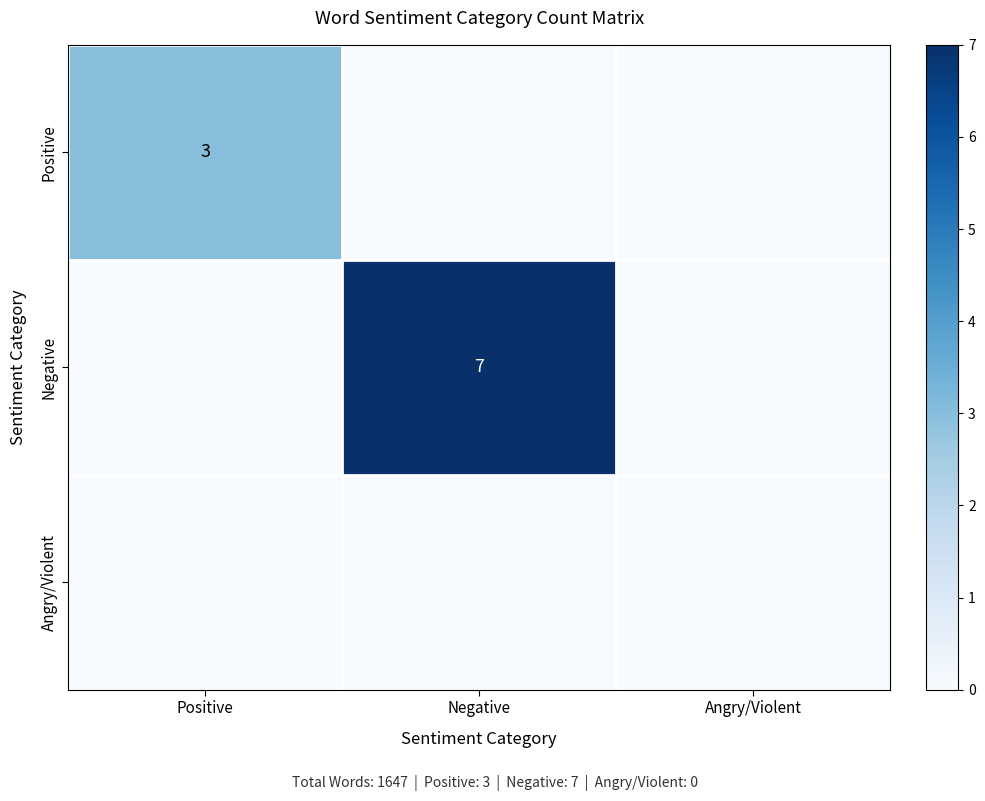

How many values in the Negative series exceed 0?

1